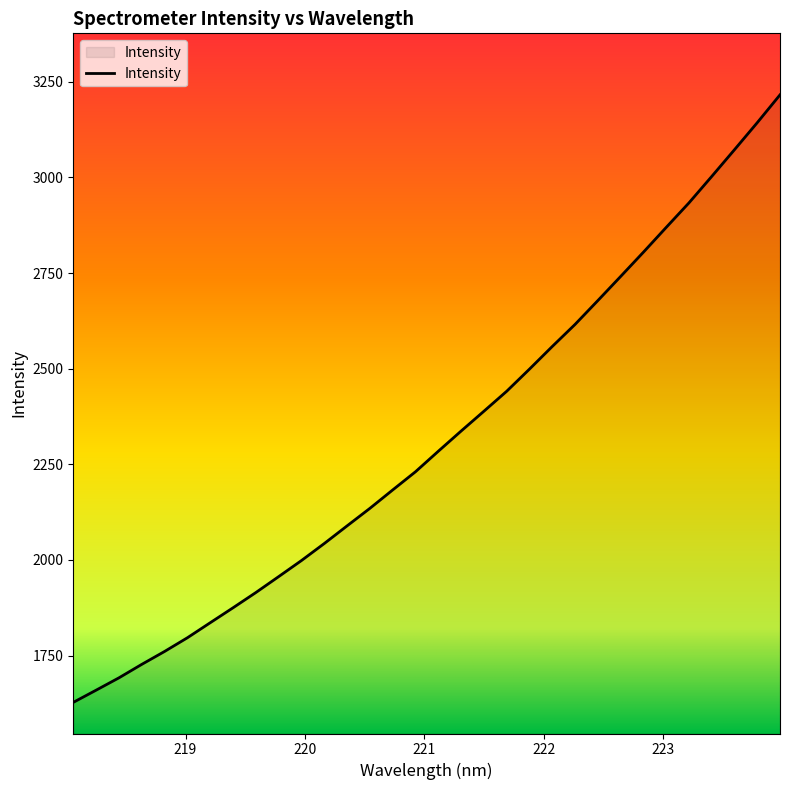

What is the minimum value shown in the chart?

1627.5